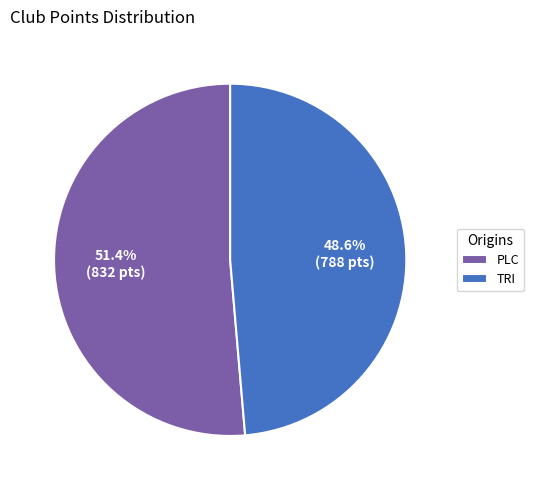

Do PLC and TRI together represent more than half of the pie?

Yes